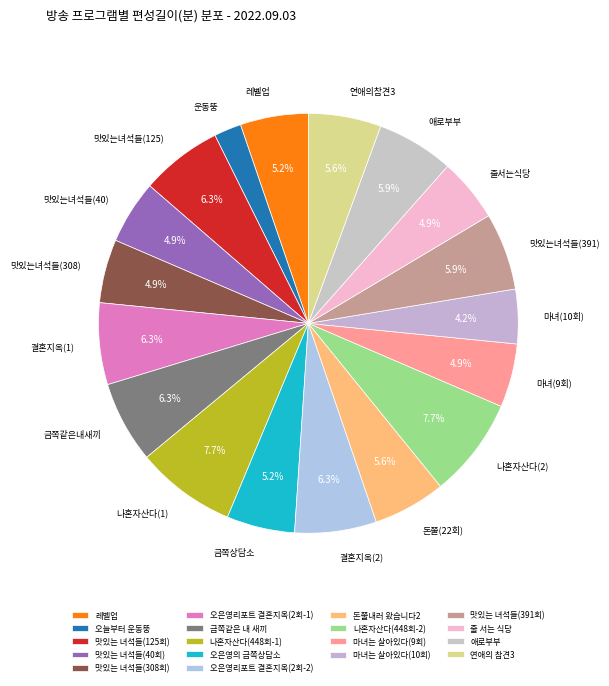

Is 마녀는 살아있다(9회) the majority of the pie?

No